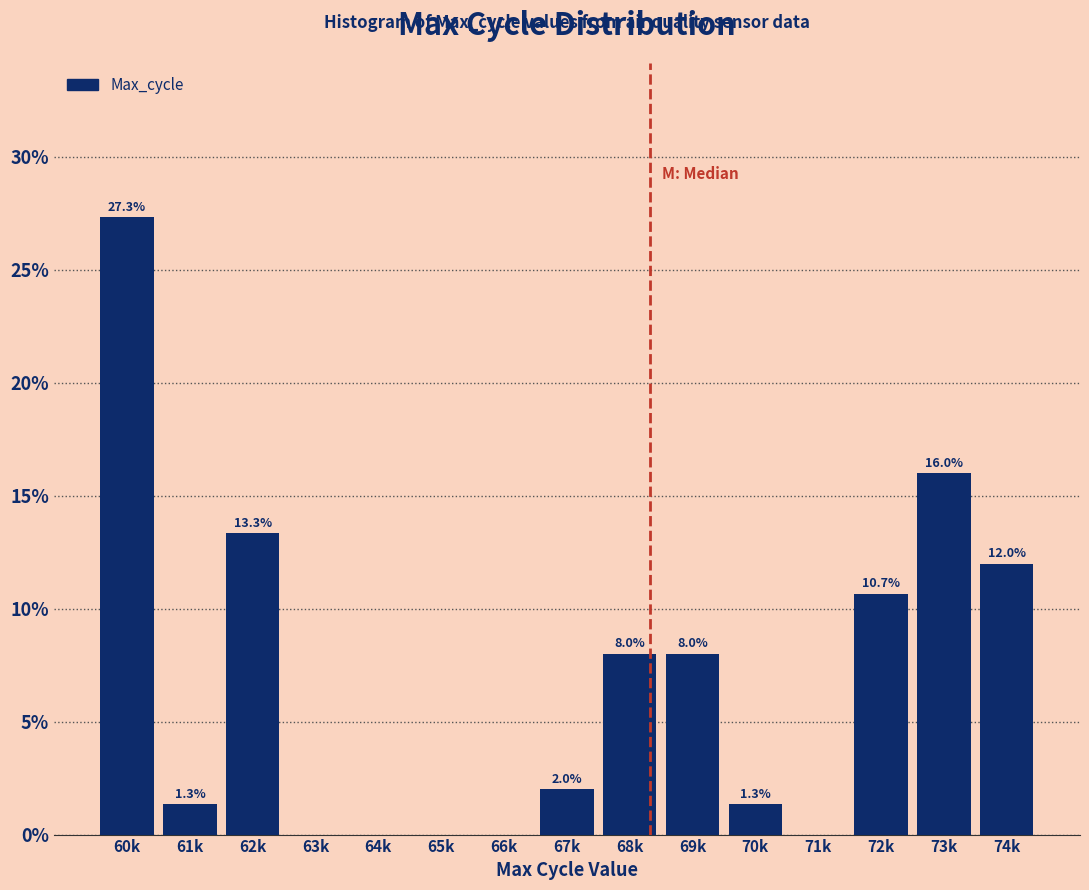

Reading left to right, extract all data points from this chart.

60k=27.3	61k=1.3	62k=13.3	63k=0.0	64k=0.0	65k=0.0	66k=0.0	67k=2.0	68k=8.0	69k=8.0	70k=1.3	71k=0.0	72k=10.7	73k=16.0	74k=12.0